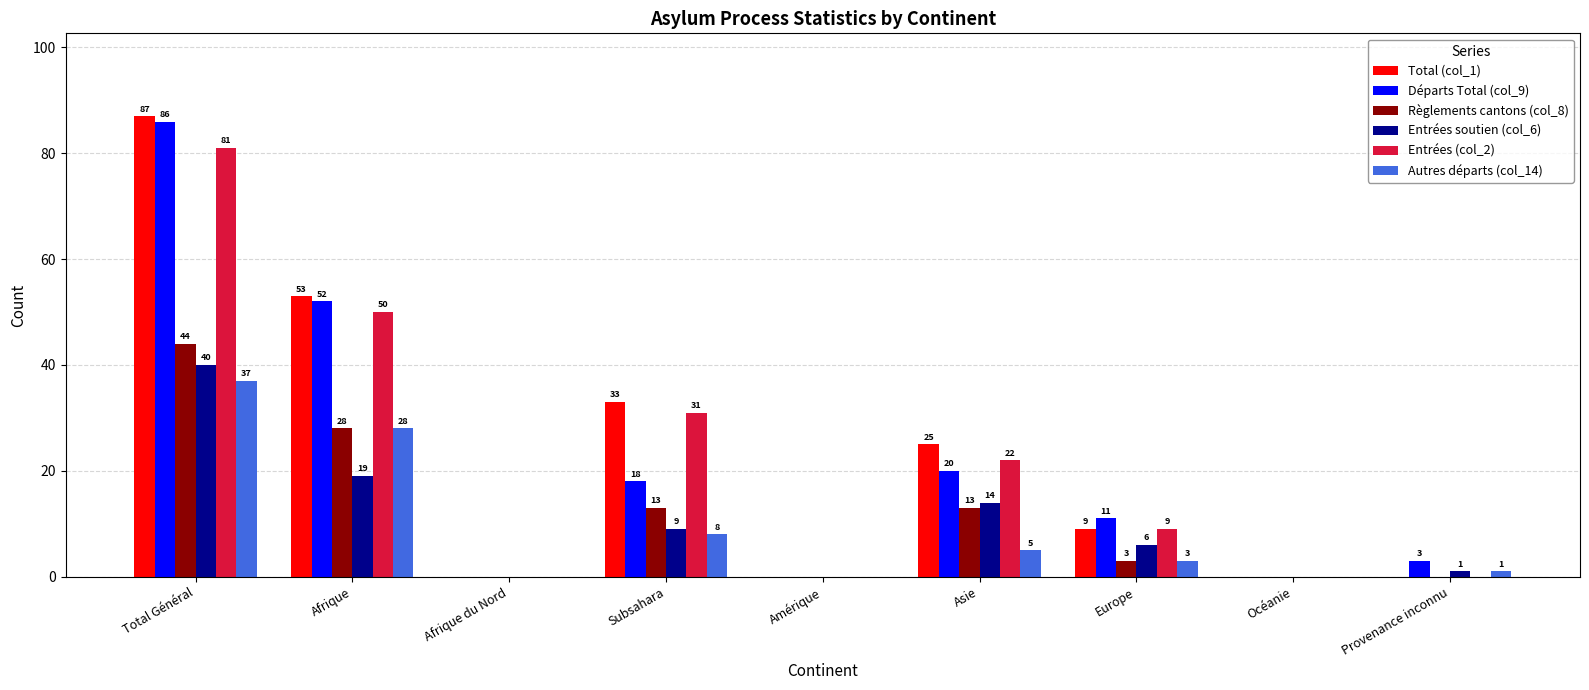

Which series has the largest total across all categories?

Total (col_1)